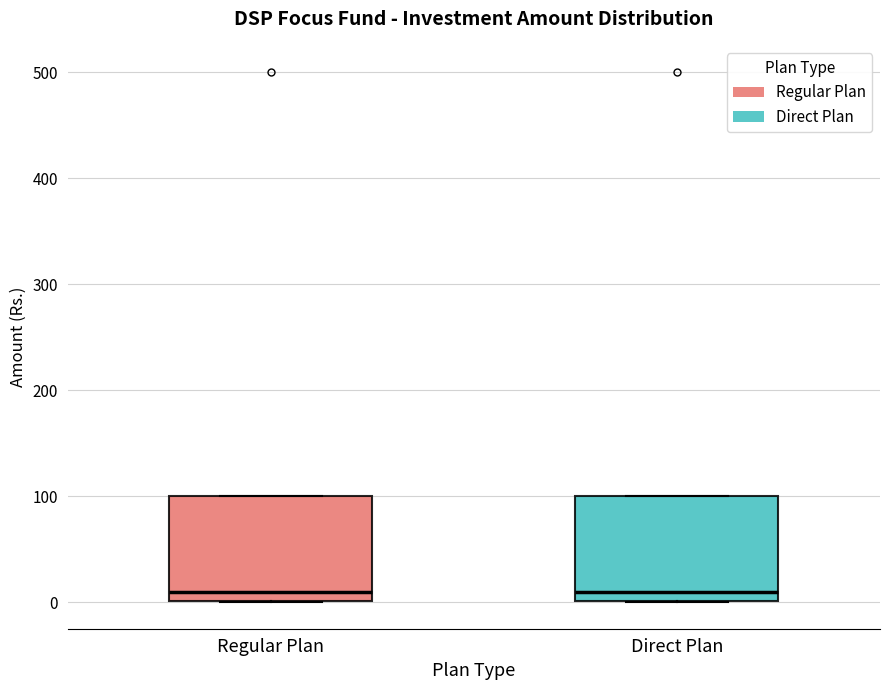

Where is the lower edge of the box for Direct Plan on the y-axis? The values are not printed on the chart, so give them approximately, as read against the axis.

0